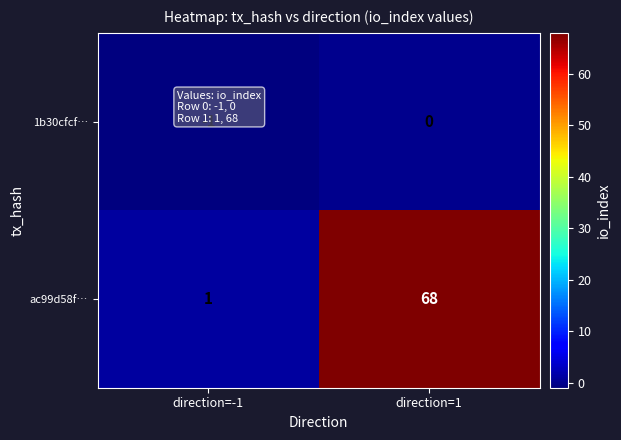

At which category is the sum across all series the highest?

direction=1